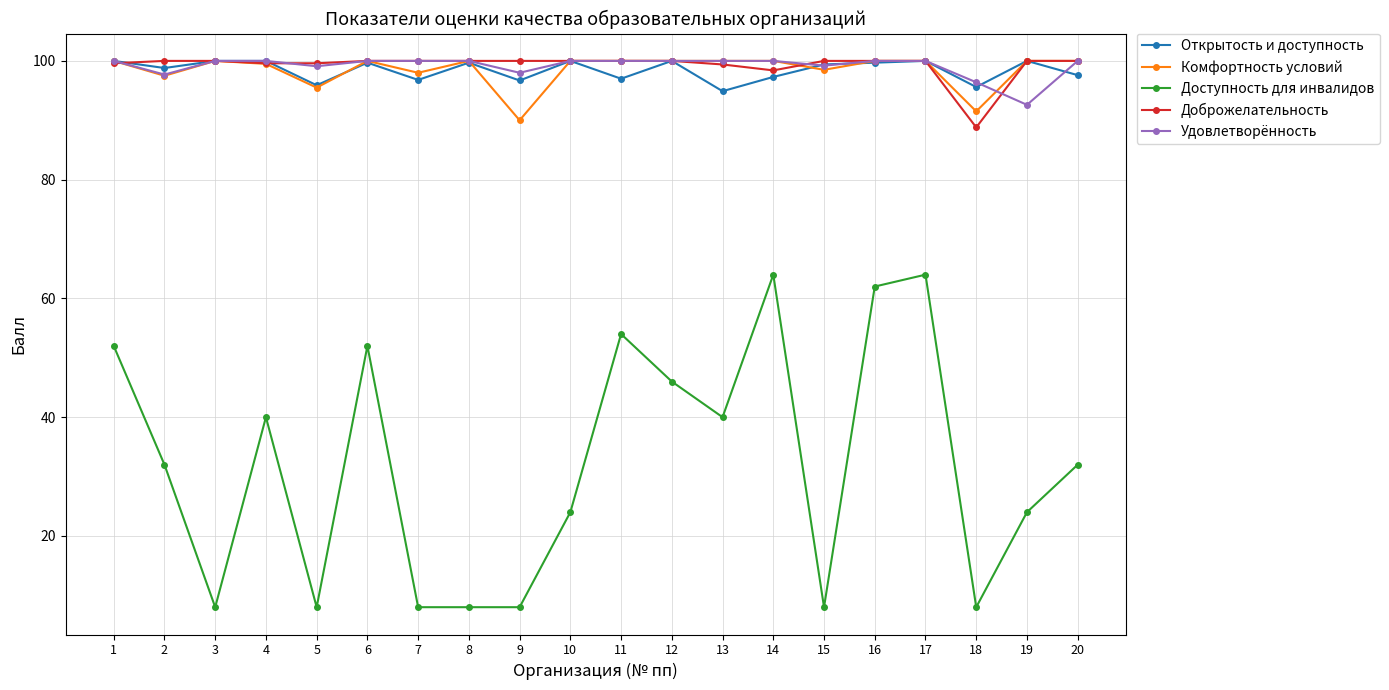

What is the greatest value displayed?

100.0